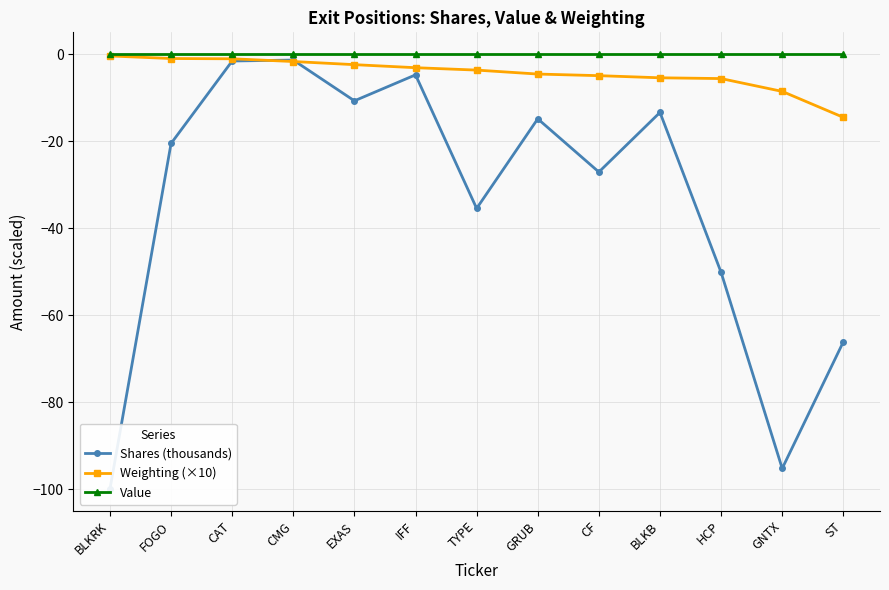

What is the label of the 12th point from the left?

GNTX